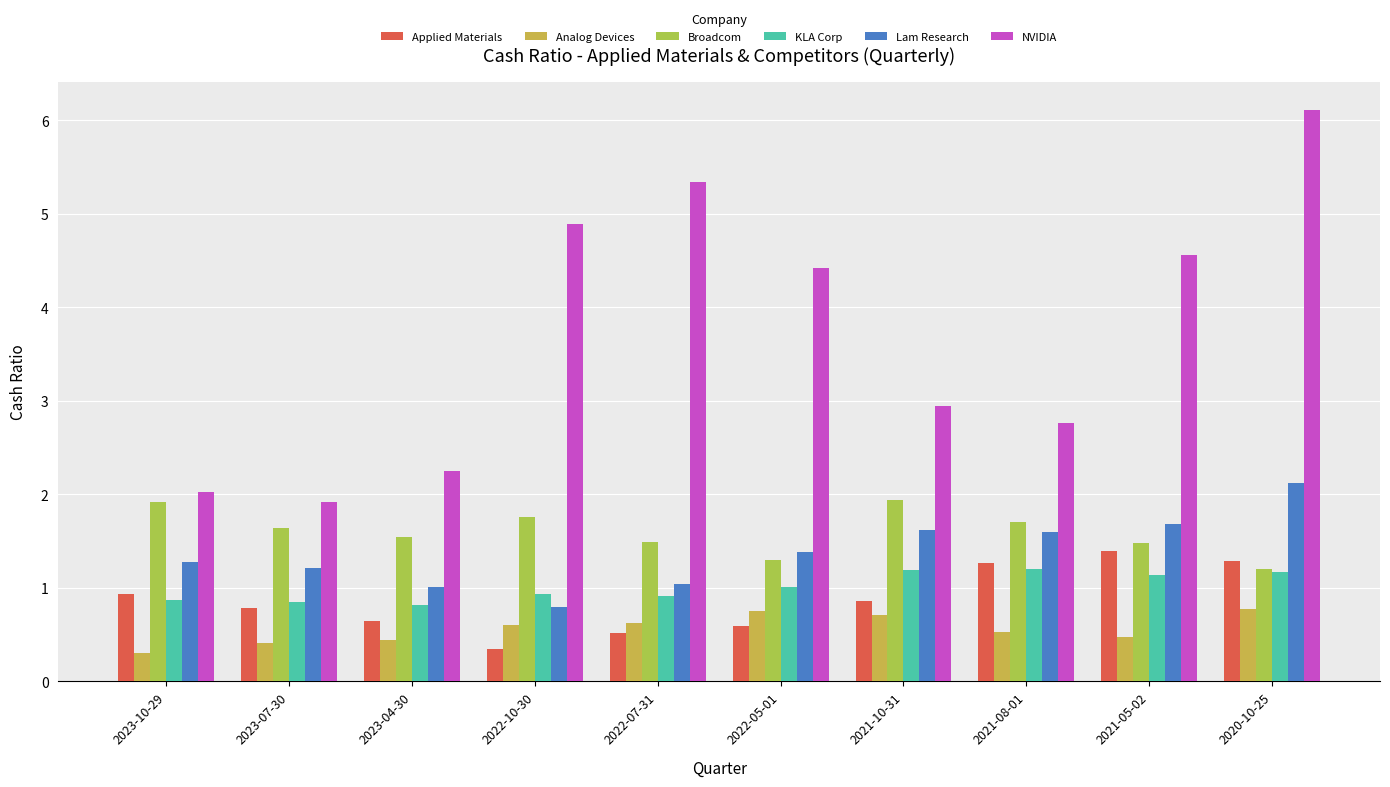

What is the greatest value displayed?

6.1